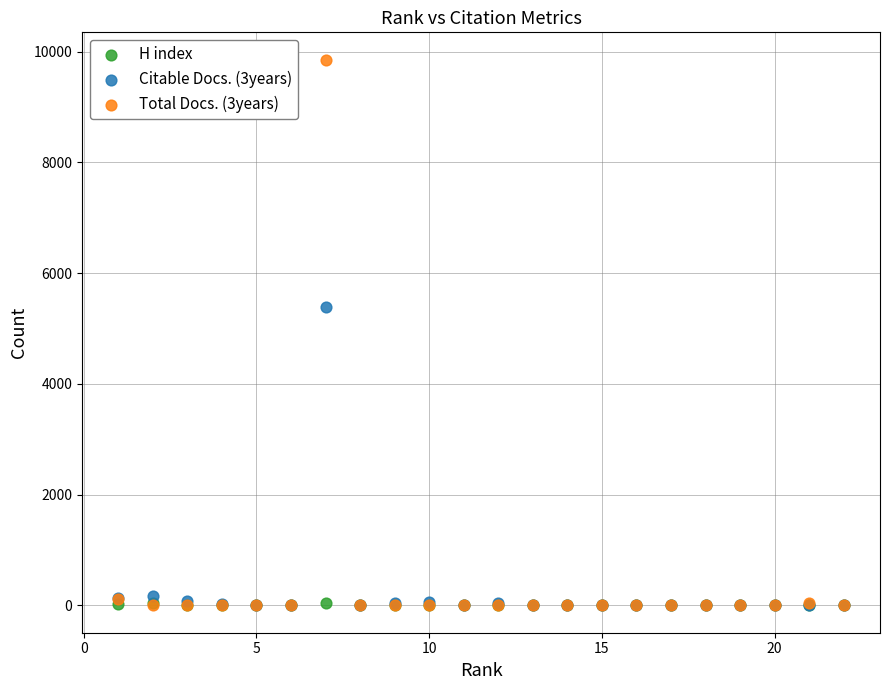

Across all series, what Y value is closest to 4929?

5393